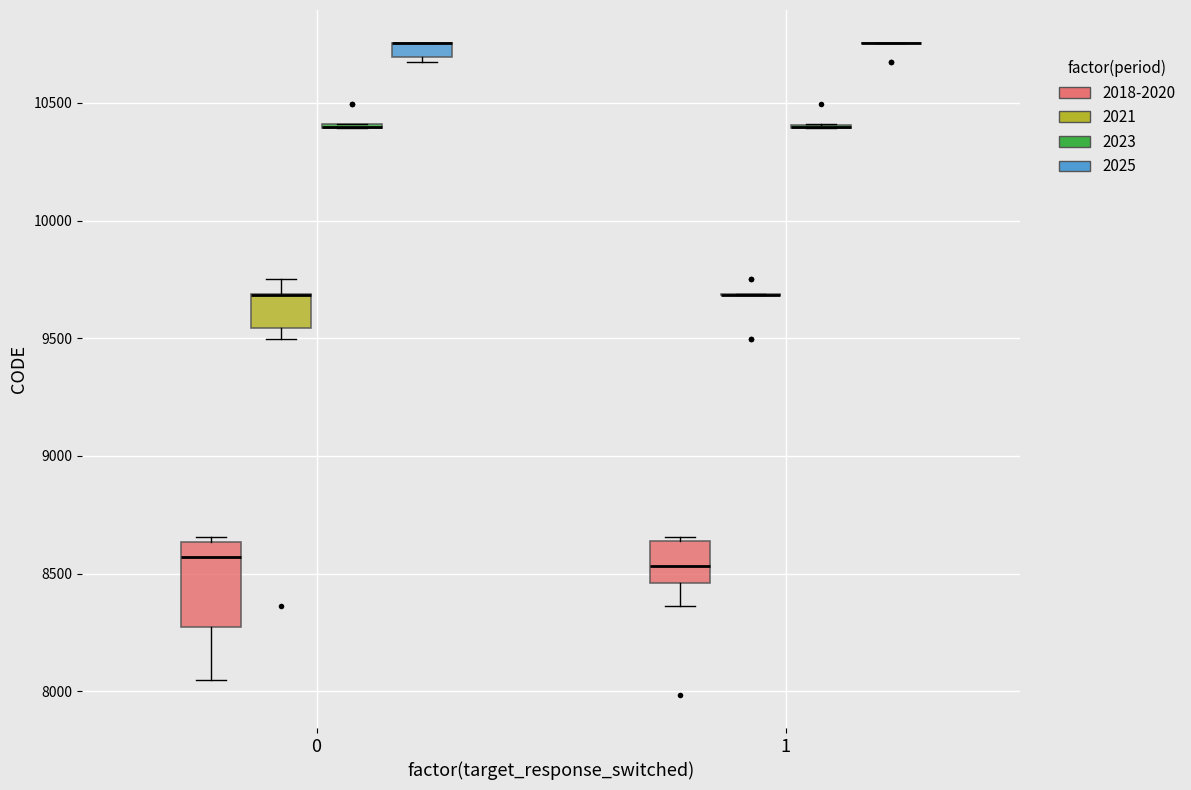

Comparing the boxes themselves (not the whiskers), which one is the tallest?

0 (2018-2020)